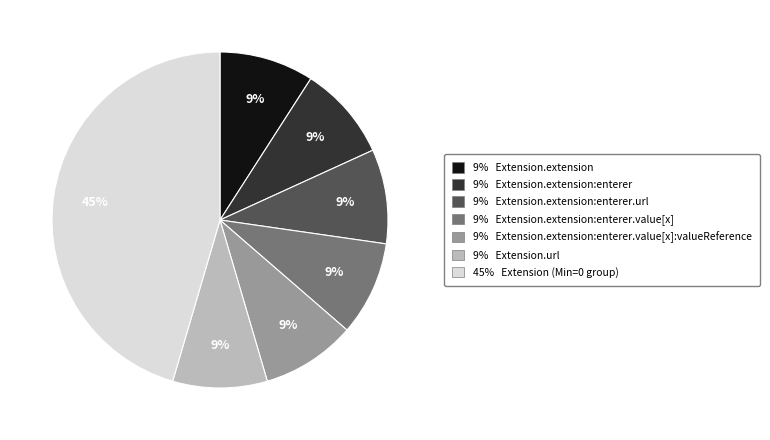

Approximately how many times larger is the value at 9% Extension.extension:enterer.url compared to 9% Extension.url?

1.0